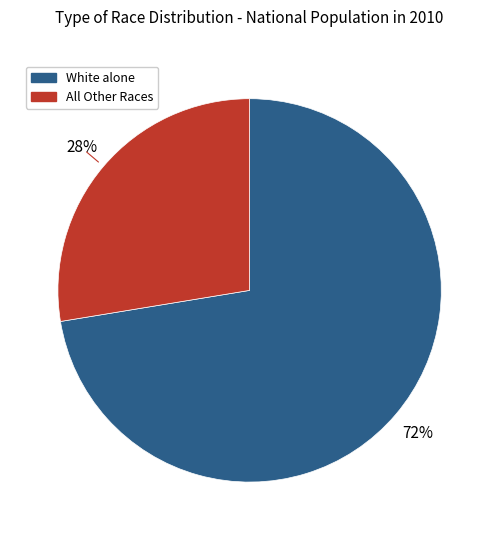

To the nearest percent, what is the average slice percentage?

50%